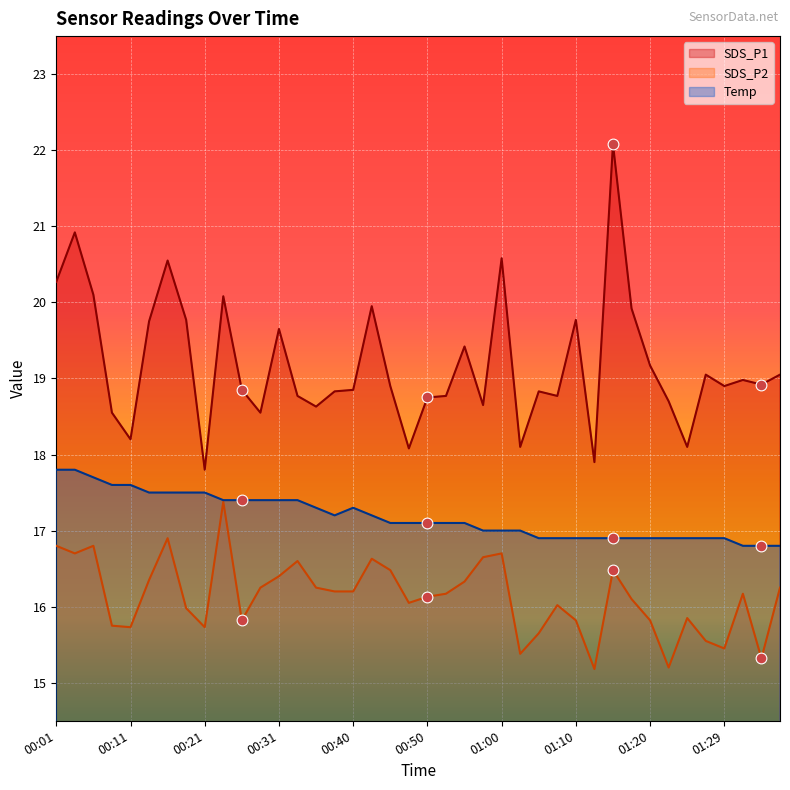

At which category is the sum across all series the highest?

01:15